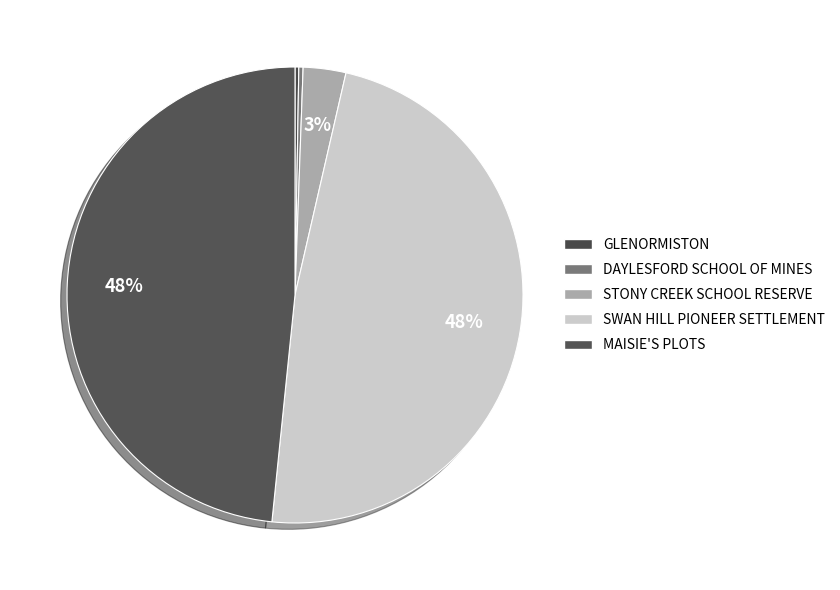

The SWAN HILL PIONEER SETTLEMENT slice represents 42% of the pie. True or false?

False